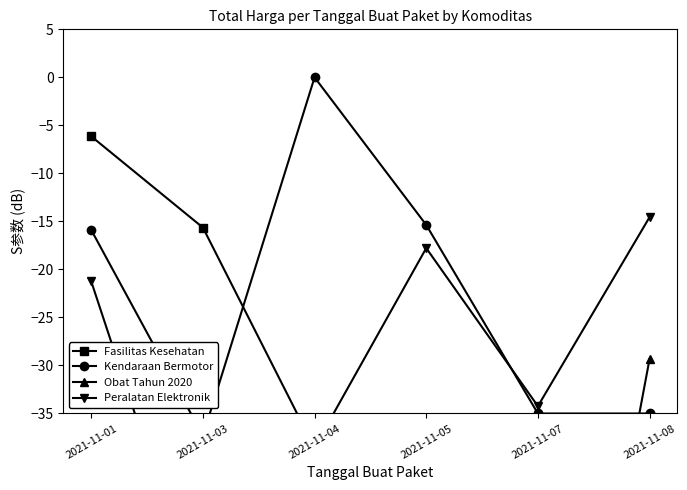

At which category is the sum across all series the highest?

2021-11-01